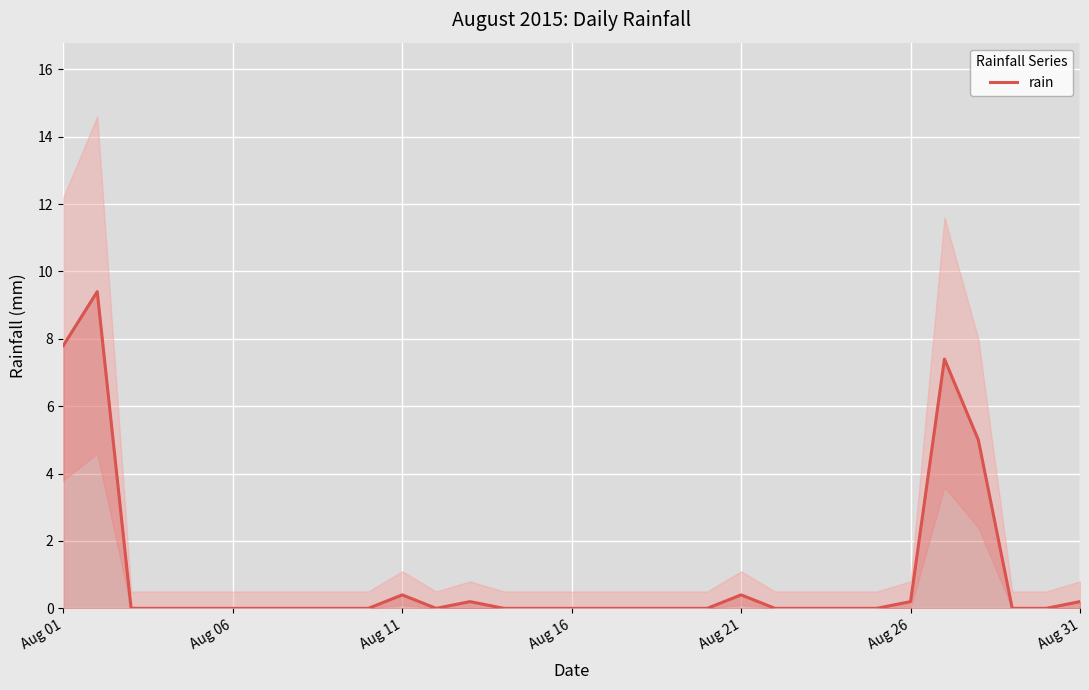

True or false: there are more than 1 points higher than both neighbors.

True